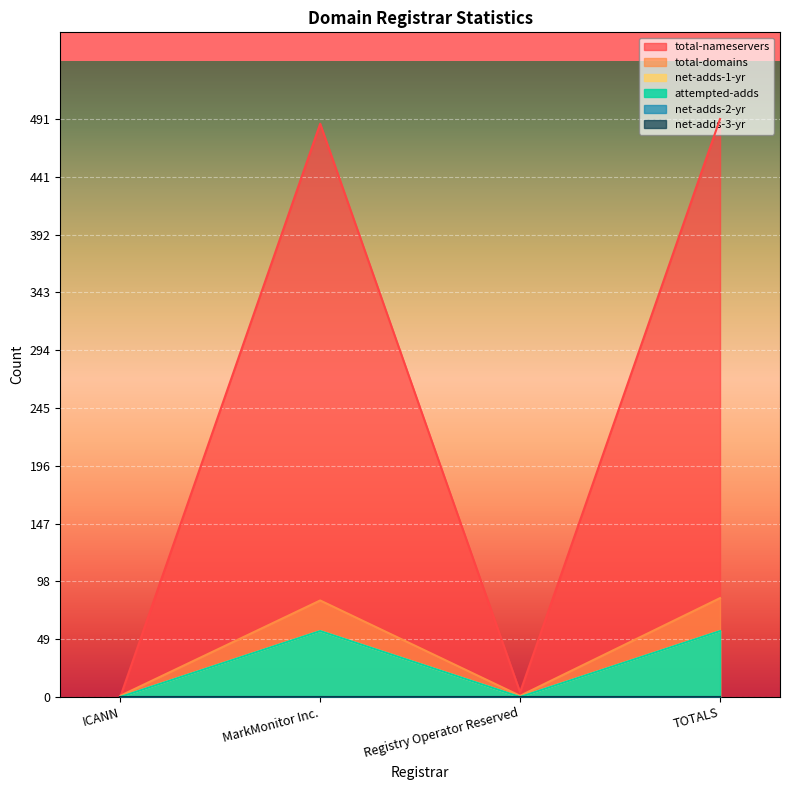

How many positive values does the total-nameservers series have?

3